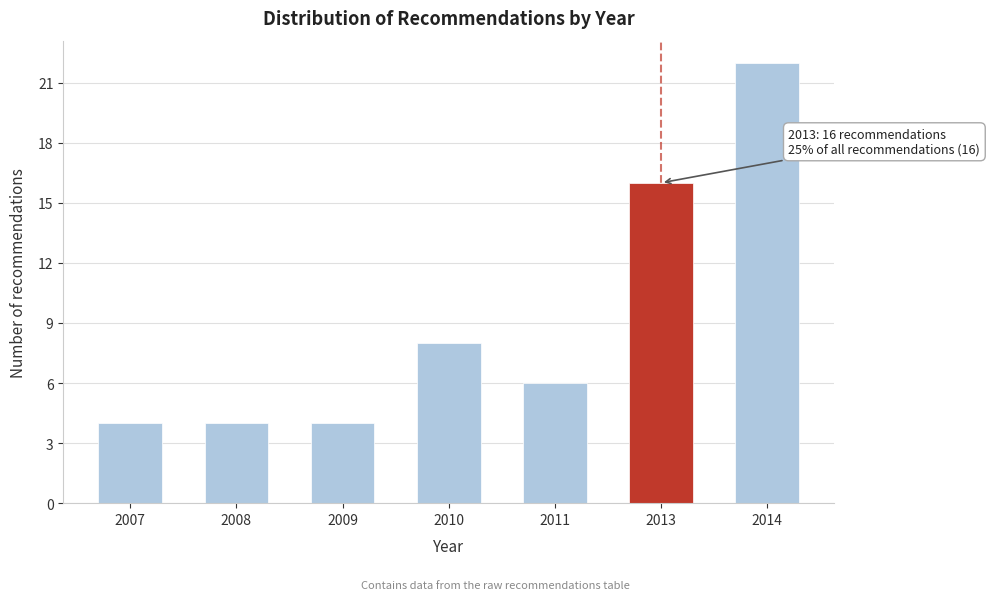

Reading right to left, extract all data points from this chart.

22	16	6	8	4	4	4